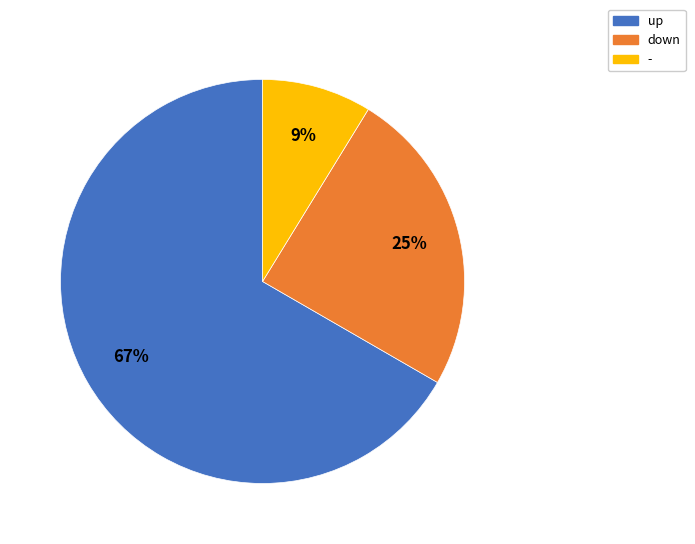

Which category has the biggest portion of the pie?

up